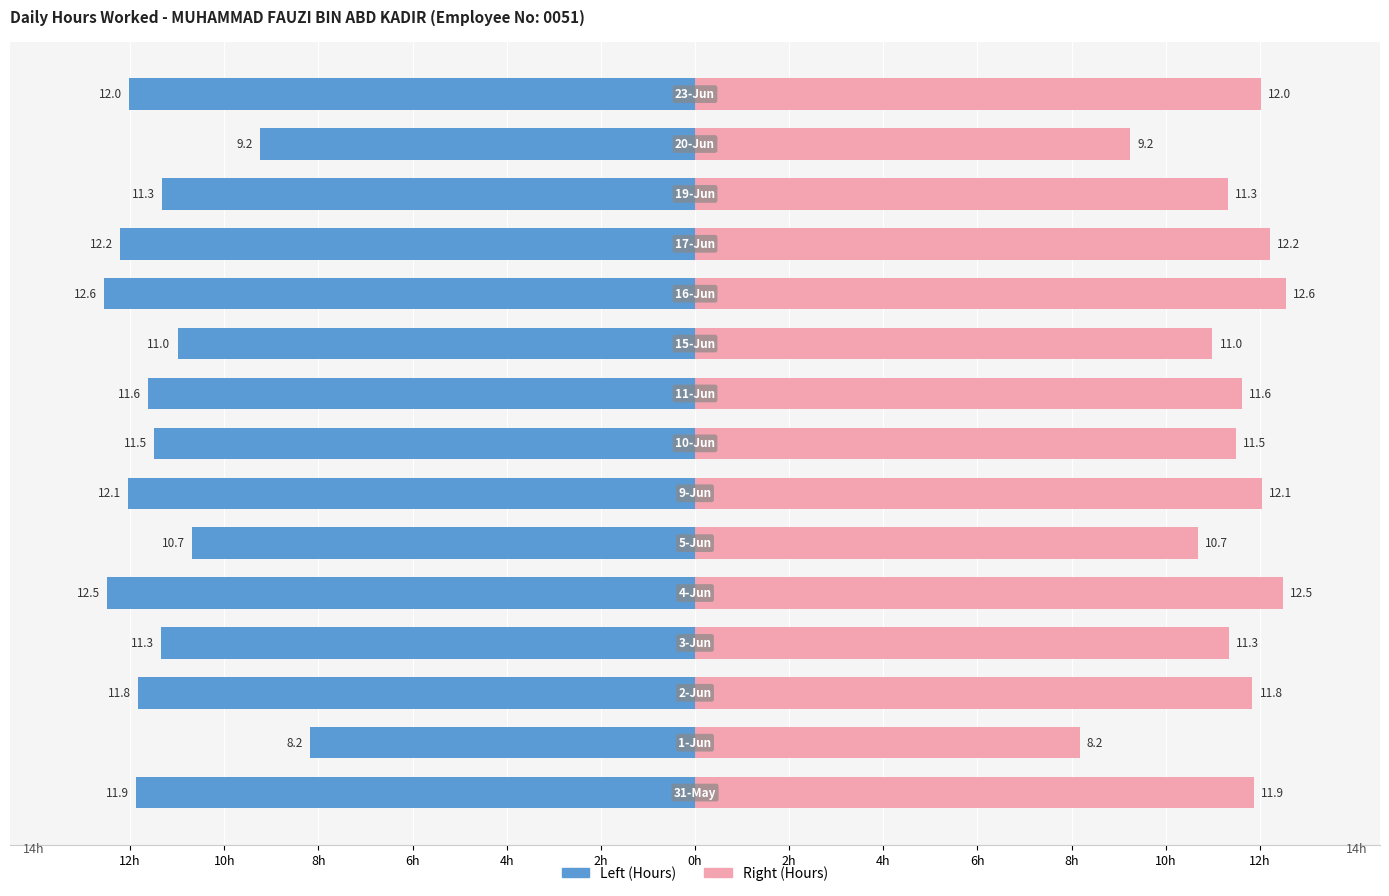

Reading left to right, extract all data points from this chart.

Hours (Left): -11.9	-8.2	-11.8	-11.3	-12.5	-10.7	-12.1	-11.5	-11.6	-11.0	-12.6	-12.2	-11.3	-9.2	-12.0
Hours (Right): 11.9	8.2	11.8	11.3	12.5	10.7	12.1	11.5	11.6	11.0	12.6	12.2	11.3	9.2	12.0